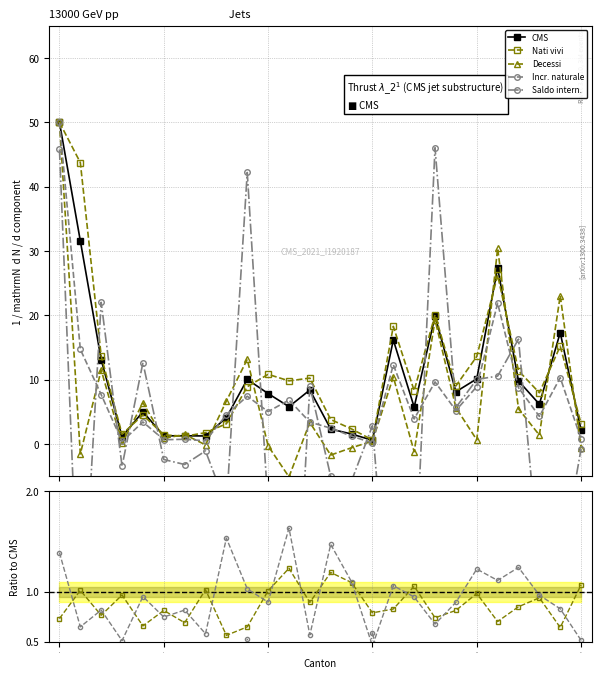

Read the Incremento naturale value at Ginevra.

23.1